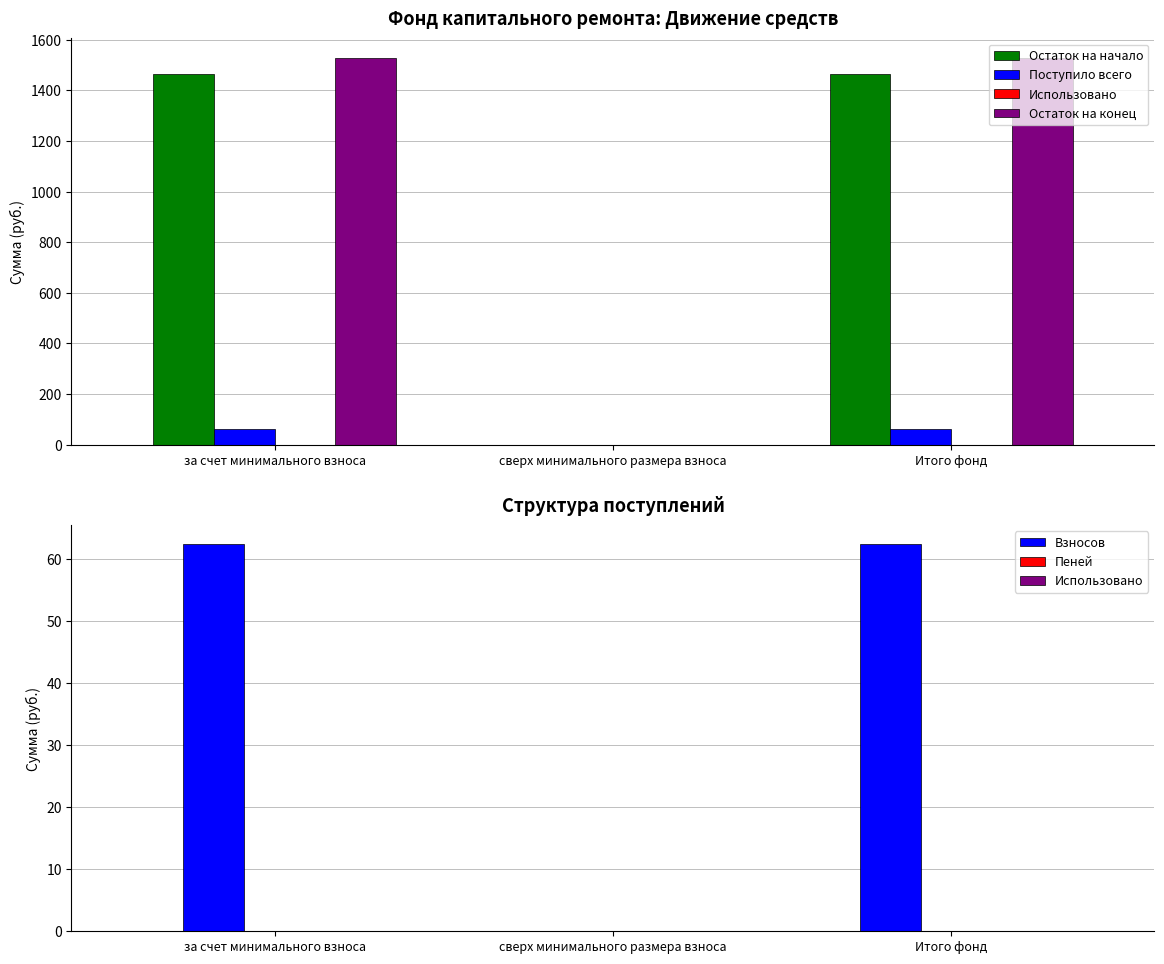

Where is Взносов nearest to the value 31?

сверх минимального размера взноса